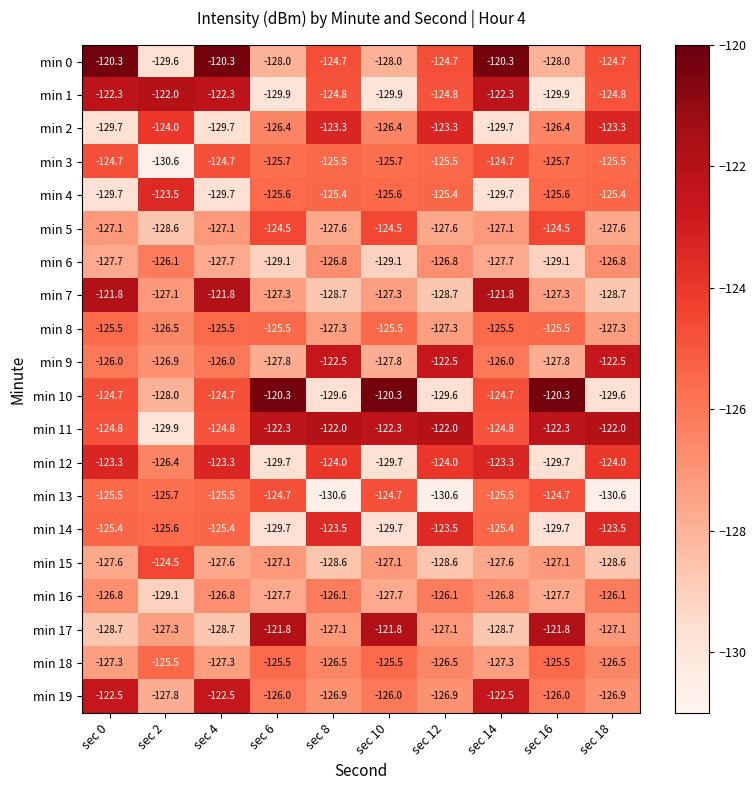

Where does the min 3 series first go above -125?

sec 0